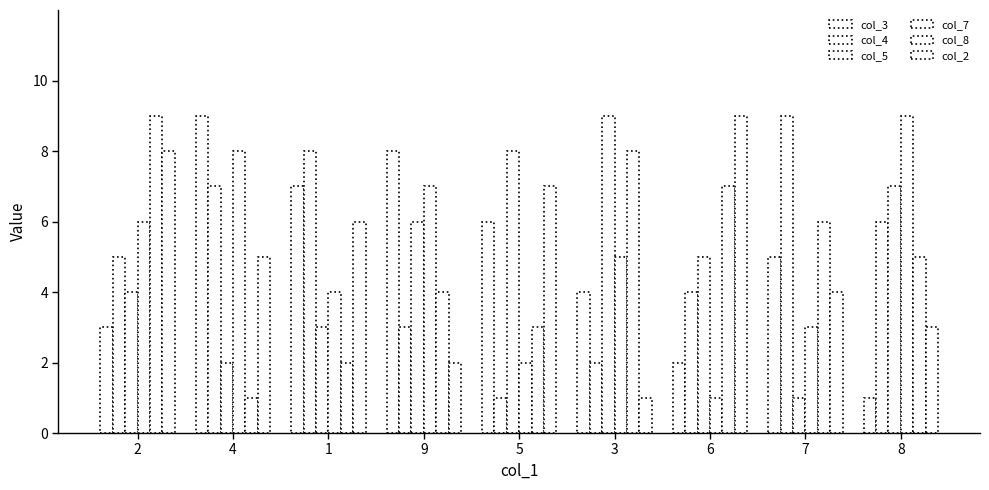

What is the difference between the maximum and second lowest values in the col_3 series?

7